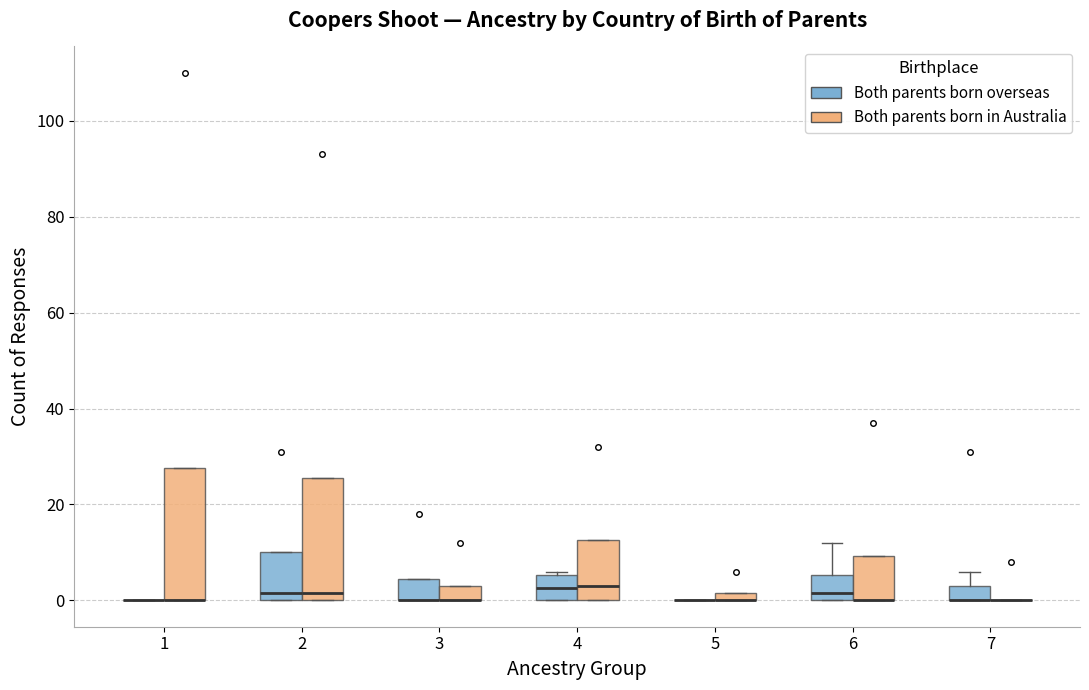

Where is the lower edge of the box for 5 (Both parents born in Australia) on the y-axis? The values are not printed on the chart, so give them approximately, as read against the axis.

0